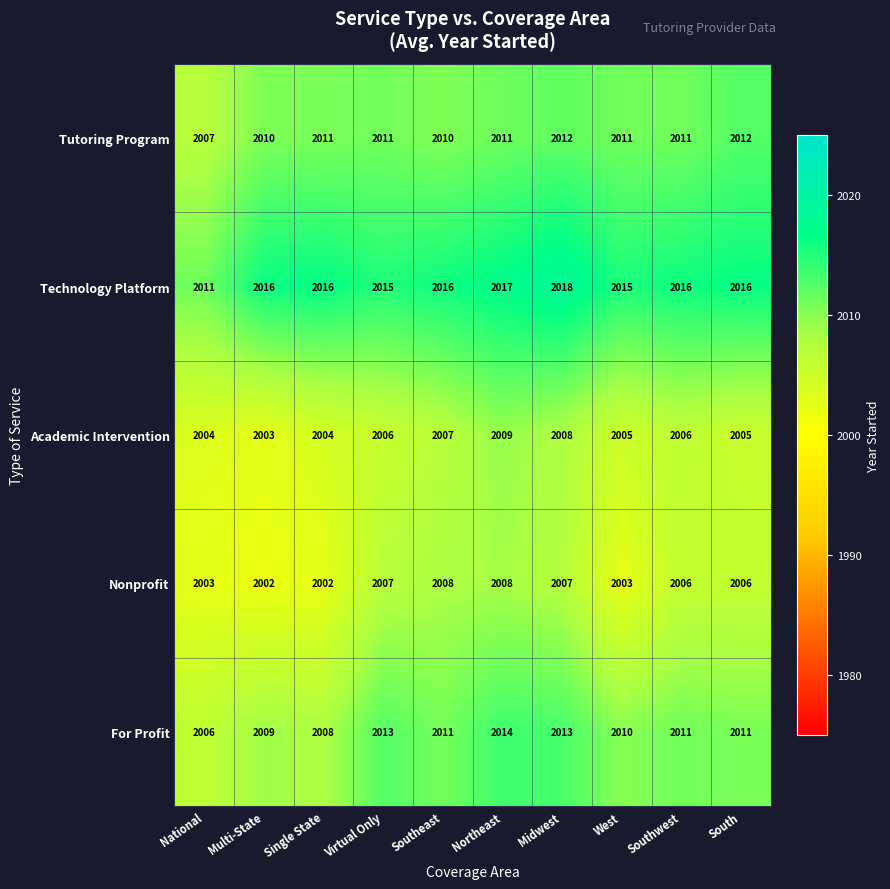

What is the total value across all series at Midwest?

10058